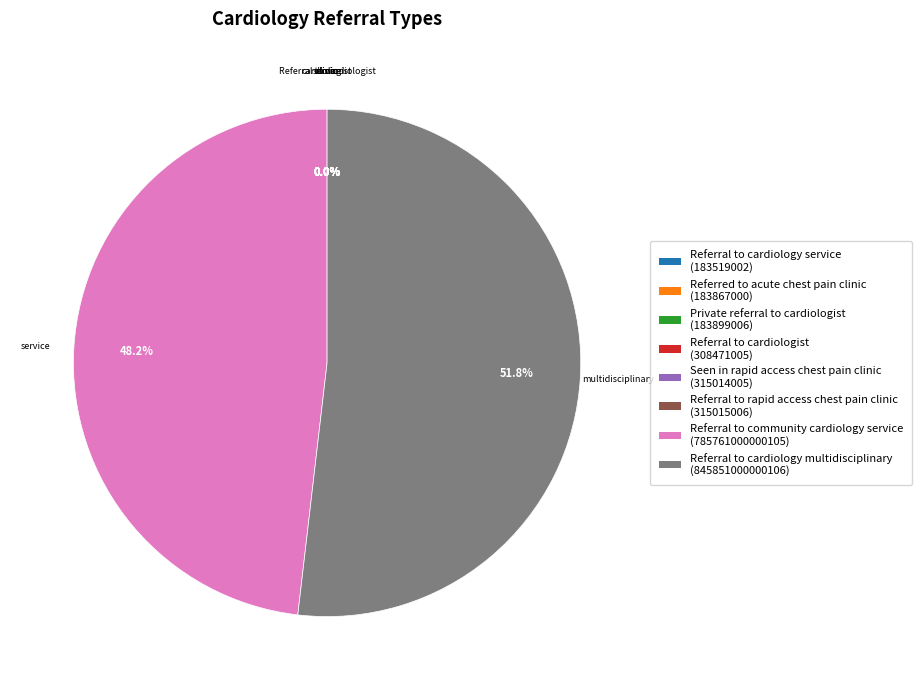

To the nearest percent, what is the average slice percentage?

12%